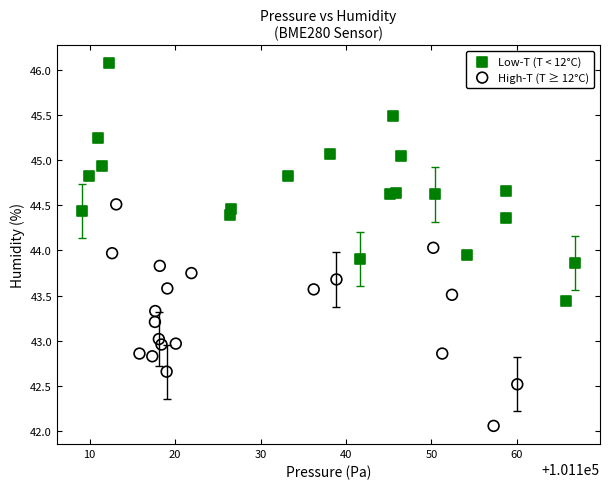

Which series contains the highest Y value?

Low-T (T < 12°C)